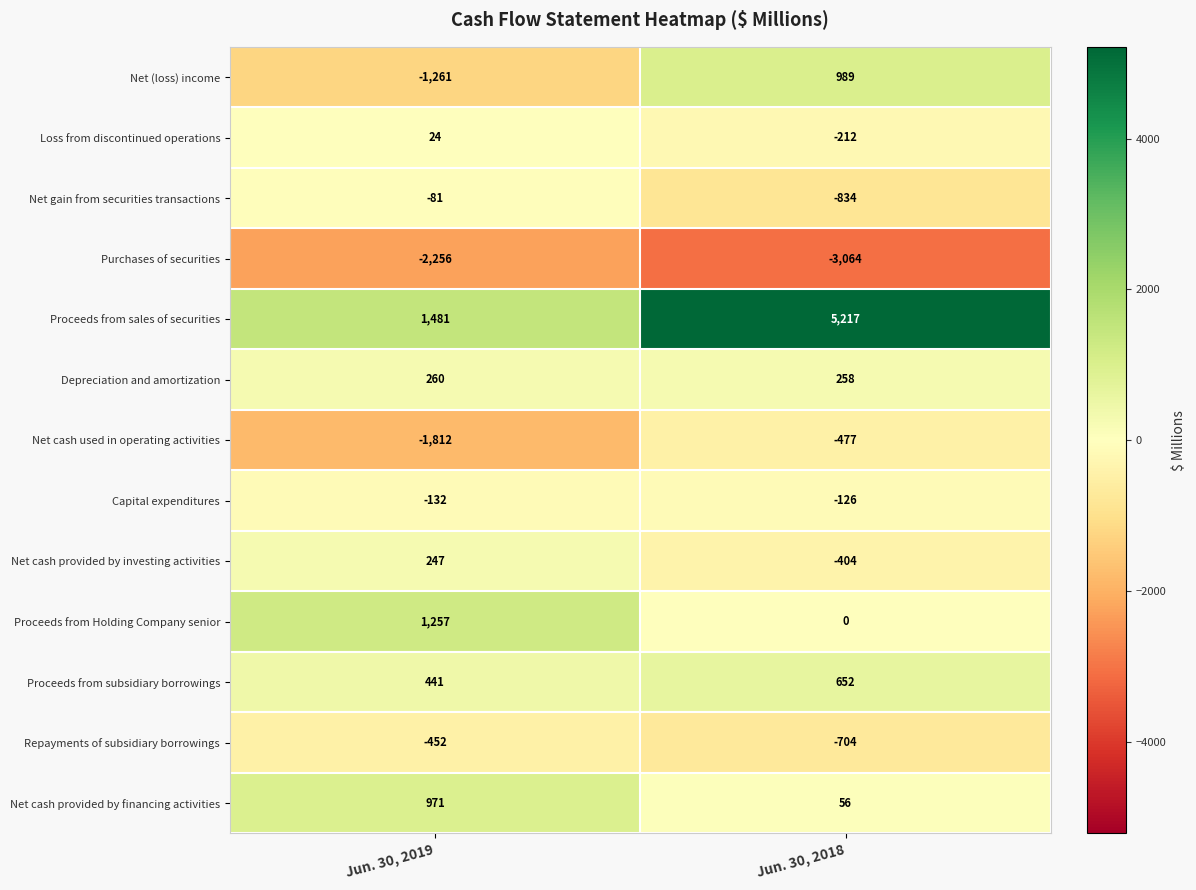

What is the smallest value displayed?

-3064